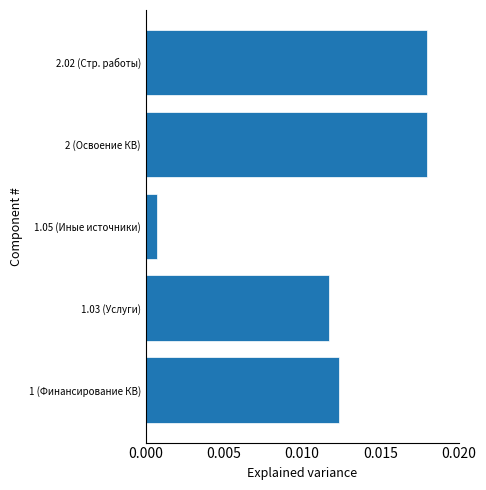

Which has a higher value, 2.02 (Стр. работы) or 1 (Финансирование КВ)?

2.02 (Стр. работы)